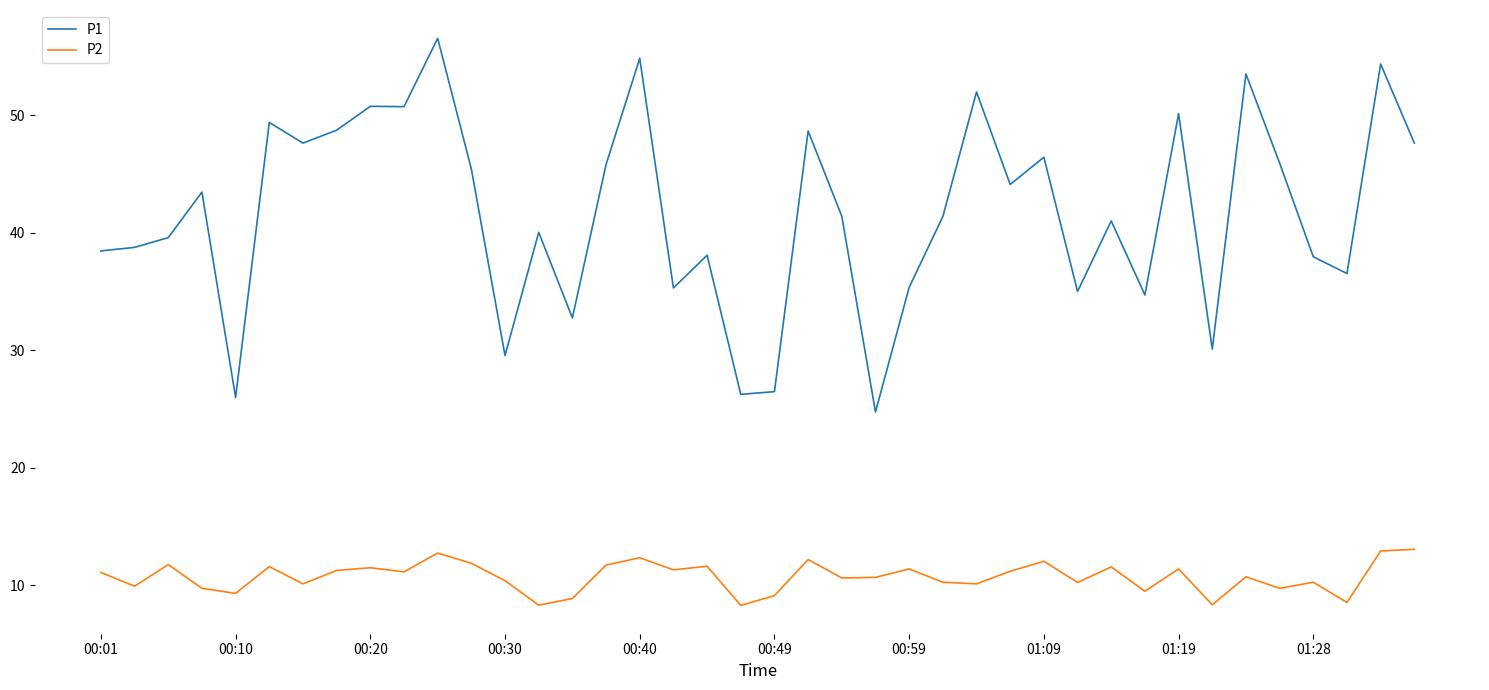

List the series in order of their peak value, highest first.

P1, P2